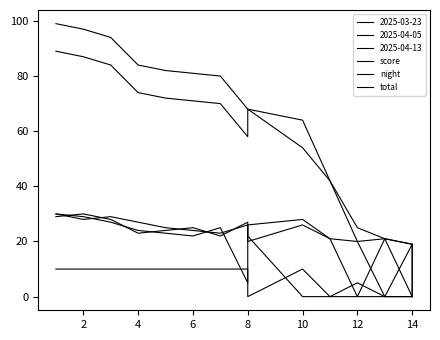

True or false: score and night cross at least once.

False